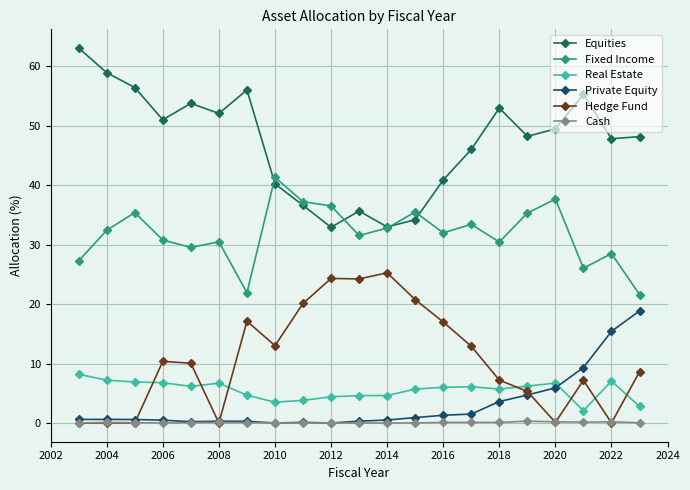

How many data points in Real Estate are above 5?

13